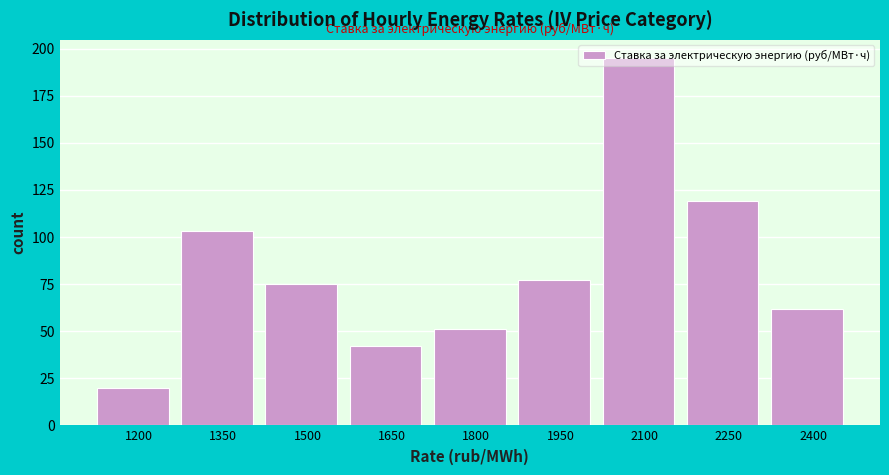

What is the ratio of the value at 2250 to the value at 1800?

2.3